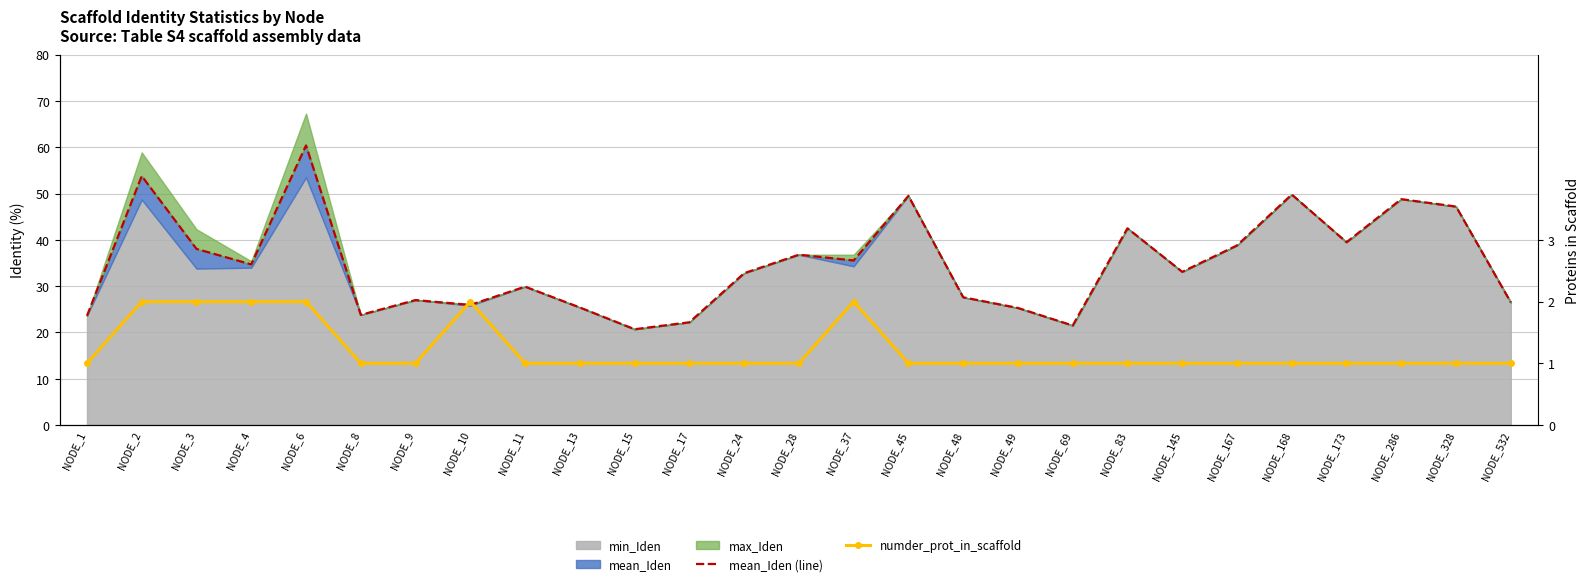

True or false: numder_prot_in_scaffold has more than 1 interior local peaks.

True